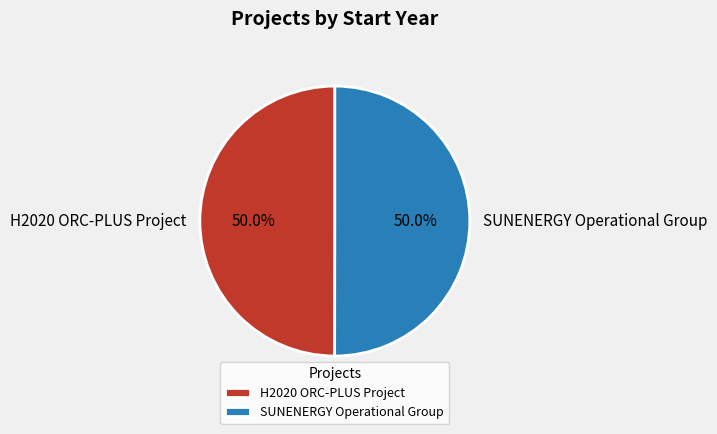

Is it true that H2020 ORC-PLUS Project is 43% of the pie?

False